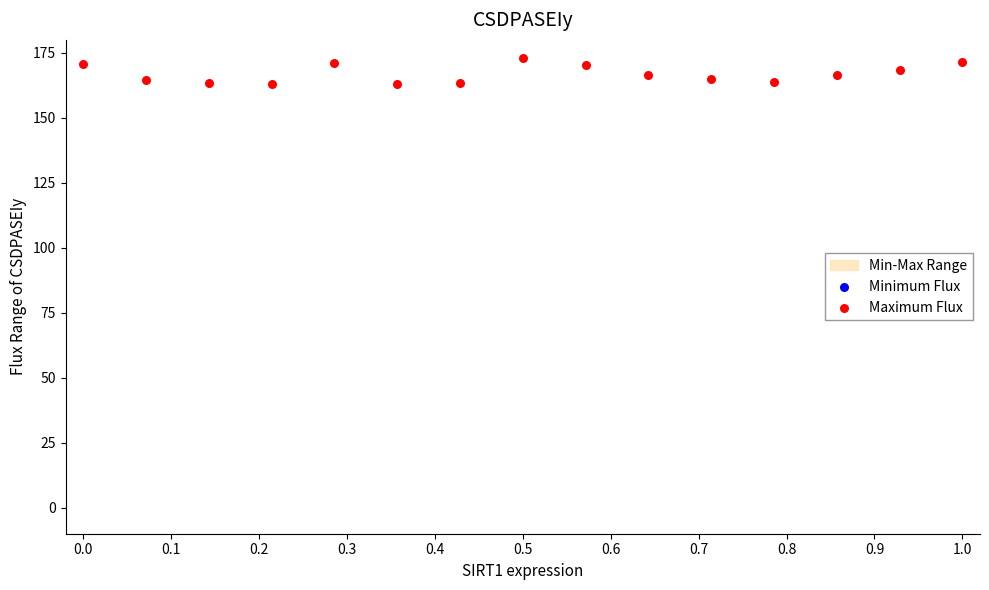

Which series contains the lowest Y value?

Maximum Flux